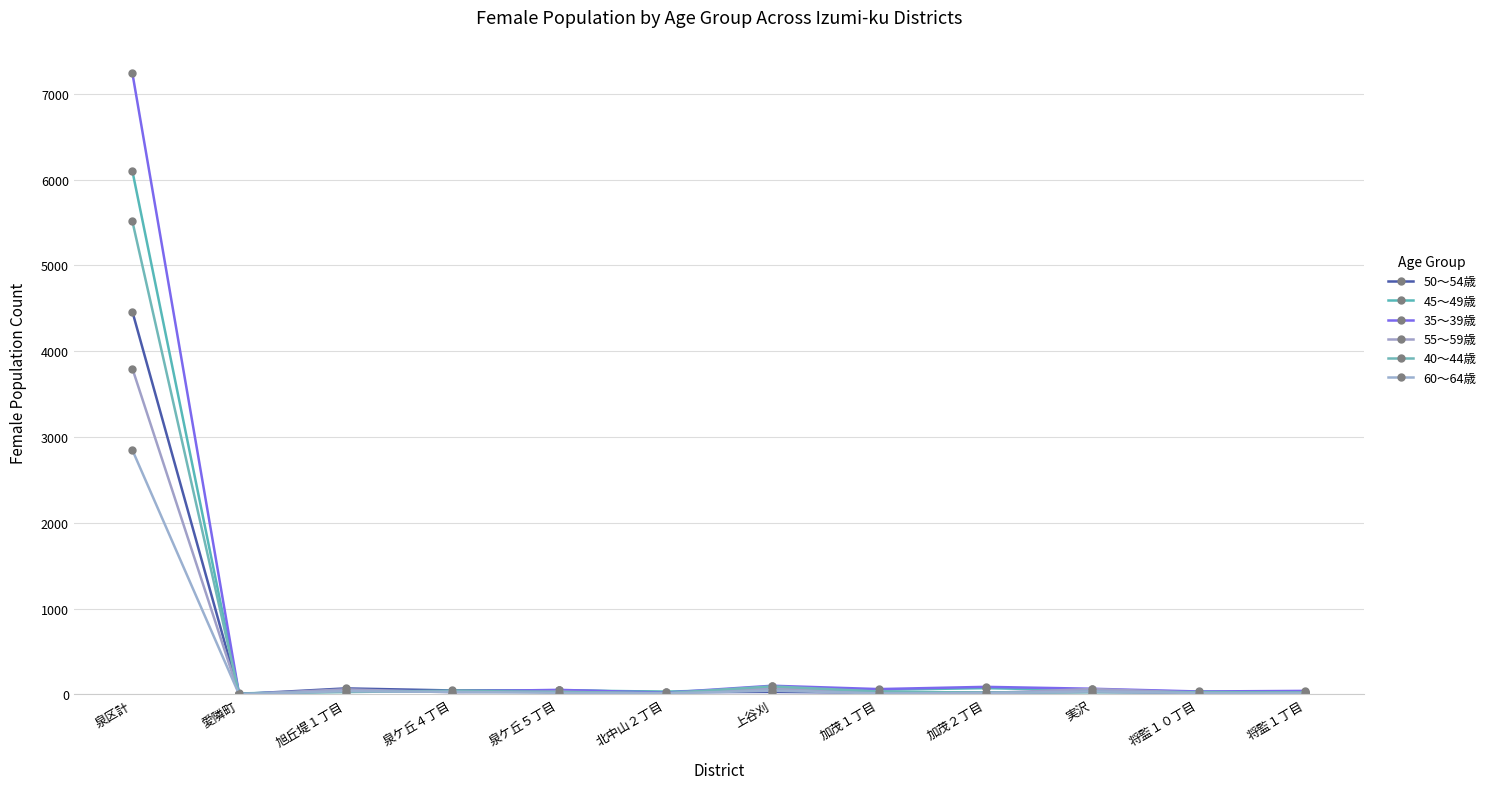

At how many categories does at least one series exceed 2088?

1